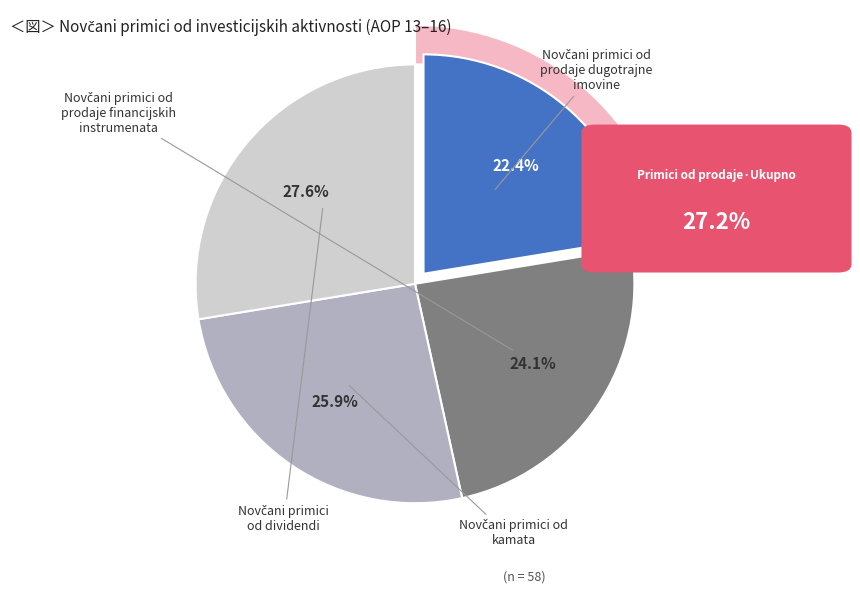

To the nearest percent, what percentage of the pie is 15?

26%